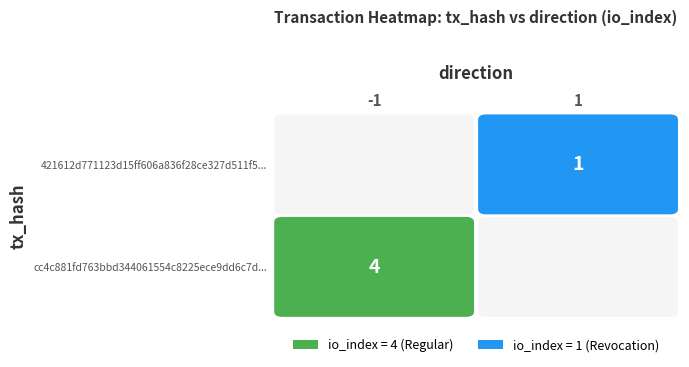

Reading left to right, transcribe all the data shown in this chart.

cc4c881fd763bbd344061554c8225ece9dd6c7d...: -1	4
421612d771123d15ff606a836f28ce327d511f5...: 1	1